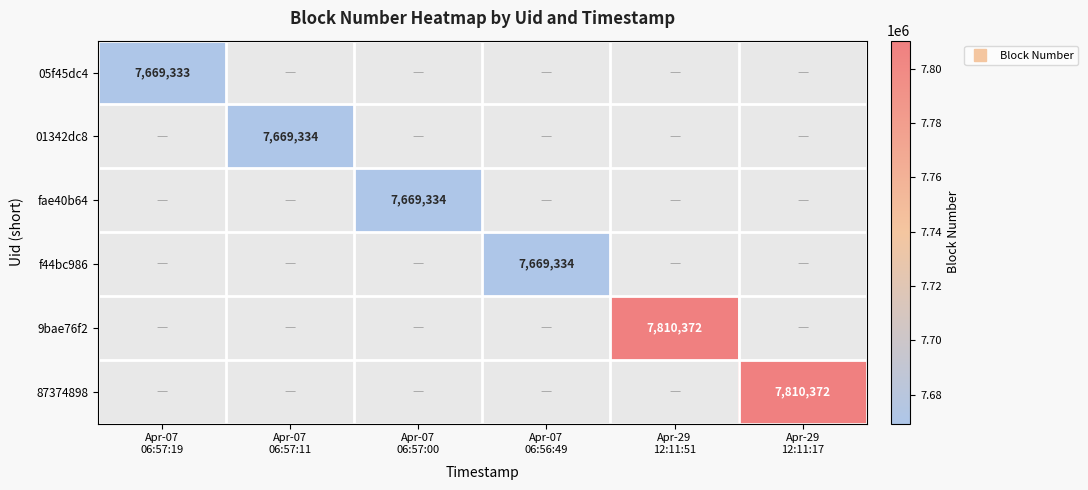

What is the sum of all 01342dc8 values?

7669334